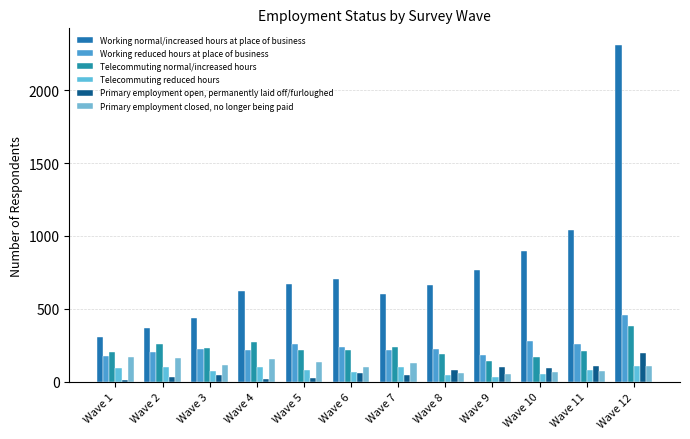

Reading right to left, list all the values displayed in this chart.

Working normal/increased hours at place of business: Wave 12=2308	Wave 11=1038	Wave 10=896	Wave 9=766	Wave 8=667	Wave 7=602	Wave 6=706	Wave 5=673	Wave 4=626	Wave 3=436	Wave 2=372	Wave 1=311
Working reduced hours at place of business: Wave 12=456	Wave 11=262	Wave 10=277	Wave 9=186	Wave 8=227	Wave 7=222	Wave 6=236	Wave 5=262	Wave 4=218	Wave 3=224	Wave 2=204	Wave 1=180
Telecommuting normal/increased hours: Wave 12=386	Wave 11=212	Wave 10=171	Wave 9=144	Wave 8=190	Wave 7=238	Wave 6=219	Wave 5=220	Wave 4=273	Wave 3=229	Wave 2=258	Wave 1=204
Telecommuting reduced hours: Wave 12=110	Wave 11=84	Wave 10=54	Wave 9=36	Wave 8=50	Wave 7=105	Wave 6=69	Wave 5=81	Wave 4=104	Wave 3=74	Wave 2=103	Wave 1=95
Primary employment open, permanently laid off/furloughed: Wave 12=196	Wave 11=112	Wave 10=92	Wave 9=104	Wave 8=84	Wave 7=49	Wave 6=58	Wave 5=30	Wave 4=23	Wave 3=46	Wave 2=31	Wave 1=14
Primary employment closed, no longer being paid: Wave 12=110	Wave 11=76	Wave 10=65	Wave 9=54	Wave 8=61	Wave 7=129	Wave 6=102	Wave 5=137	Wave 4=157	Wave 3=116	Wave 2=163	Wave 1=173